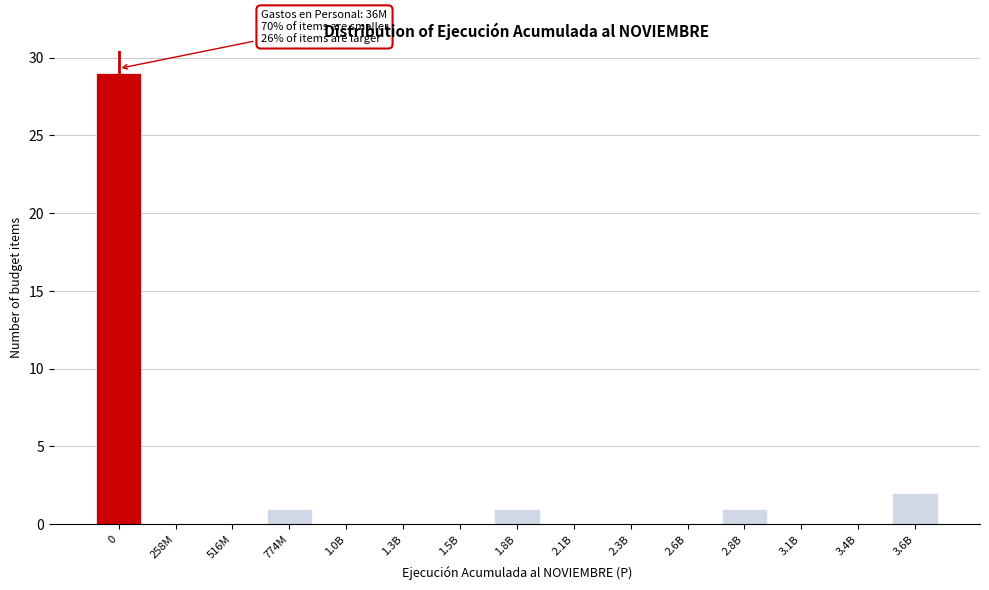

Reading right to left, extract all data points from this chart.

3.6B=2	3.4B=0	3.1B=0	2.8B=1	2.6B=0	2.3B=0	2.1B=0	1.8B=1	1.5B=0	1.3B=0	1.0B=0	774M=1	516M=0	258M=0	0=29